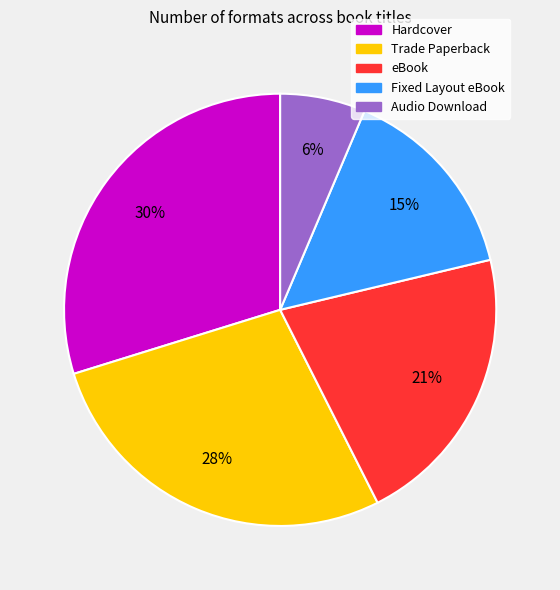

To the nearest percent, what is the difference between the Fixed Layout eBook and Audio Download slice percentages?

9%